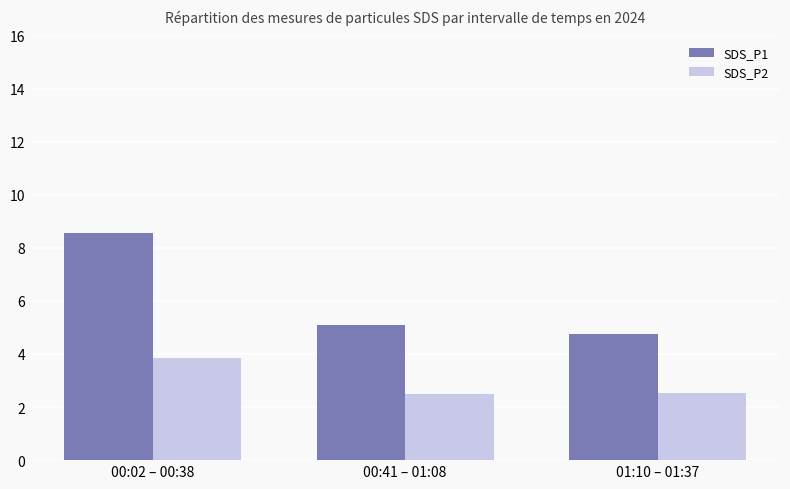

Is the value of SDS_P1 at 00:41 – 01:08 greater than the value of SDS_P2 at 01:10 – 01:37?

Yes